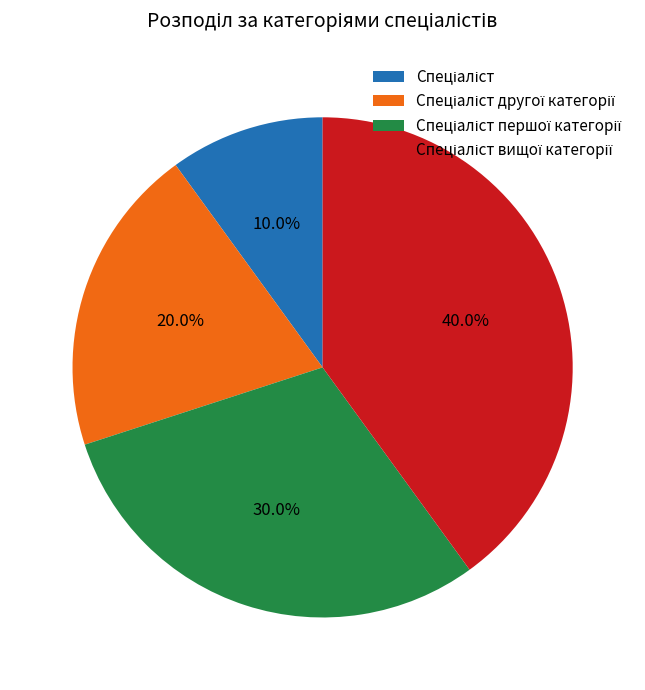

Does any single category account for the majority?

No